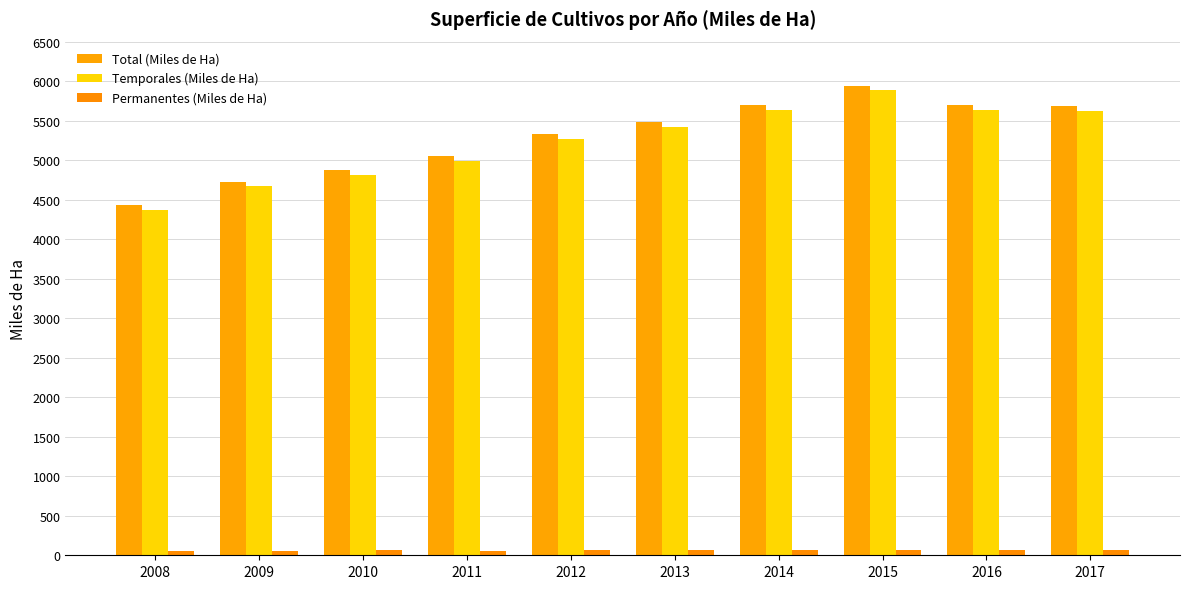

How many values in the Temporales (Miles de Ha) series exceed 5422?

5